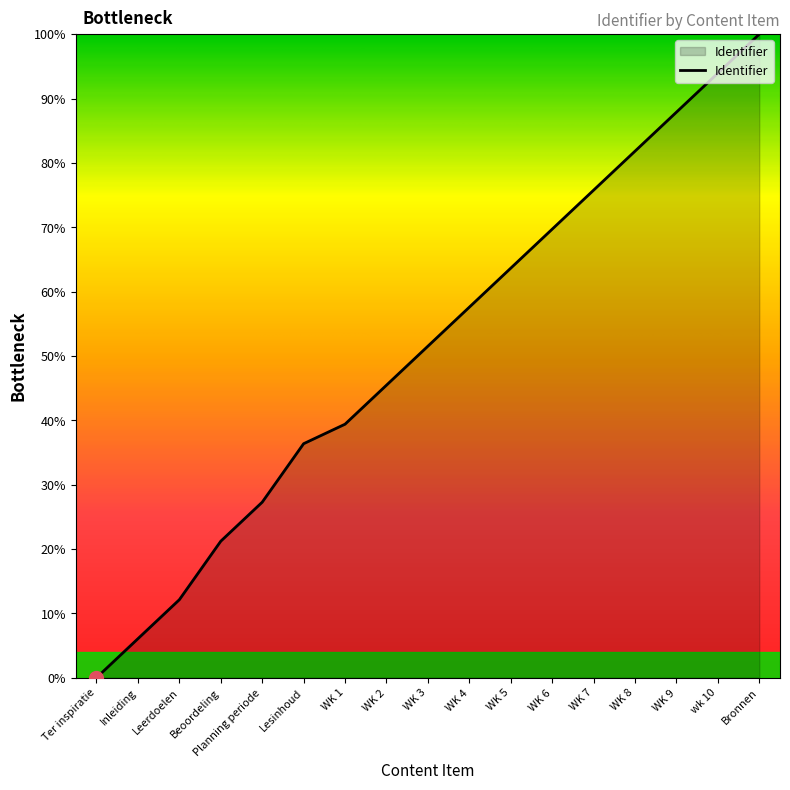

Which has a higher value, Planning periode or wk 10?

wk 10